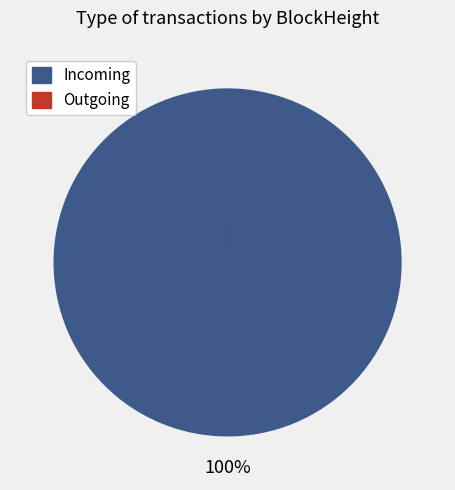

Is it true that Incoming is 95% of the pie?

False